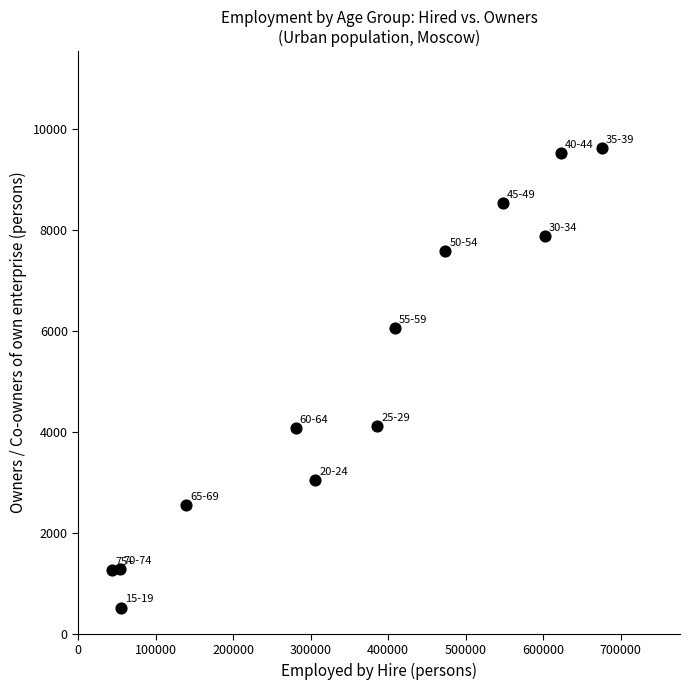

What is the range of Y values (max minus min)?

9090